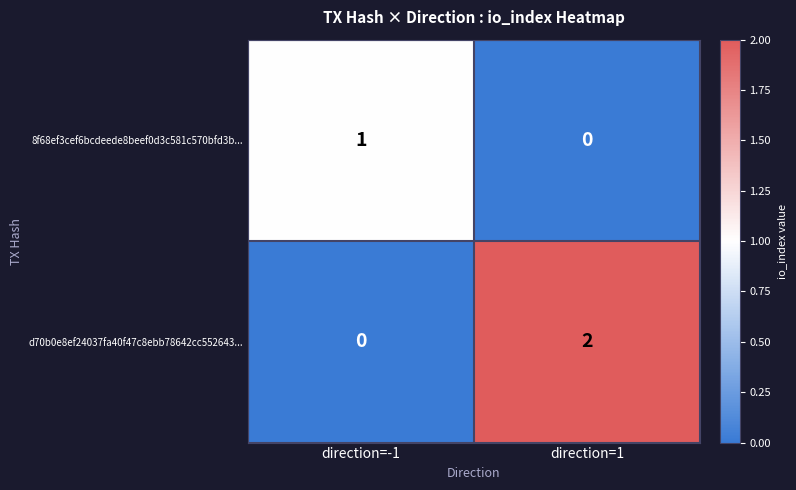

True or false: 8f68ef3cef6bcdeede8beef0d3c581c570bfd3b... has a value of 1 at direction=-1.

True